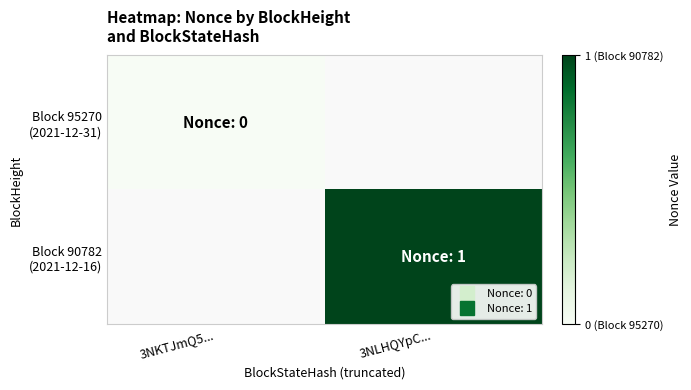

Is the value of Block 95270 (2021-12-31) at 3NKTJmQ5... greater than the value of Block 90782 (2021-12-16) at 3NKTJmQ5...?

No